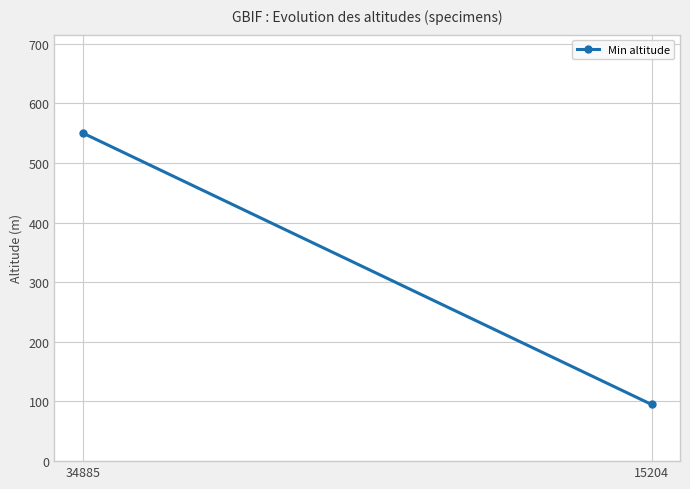

How many lines are shown in the chart?

1